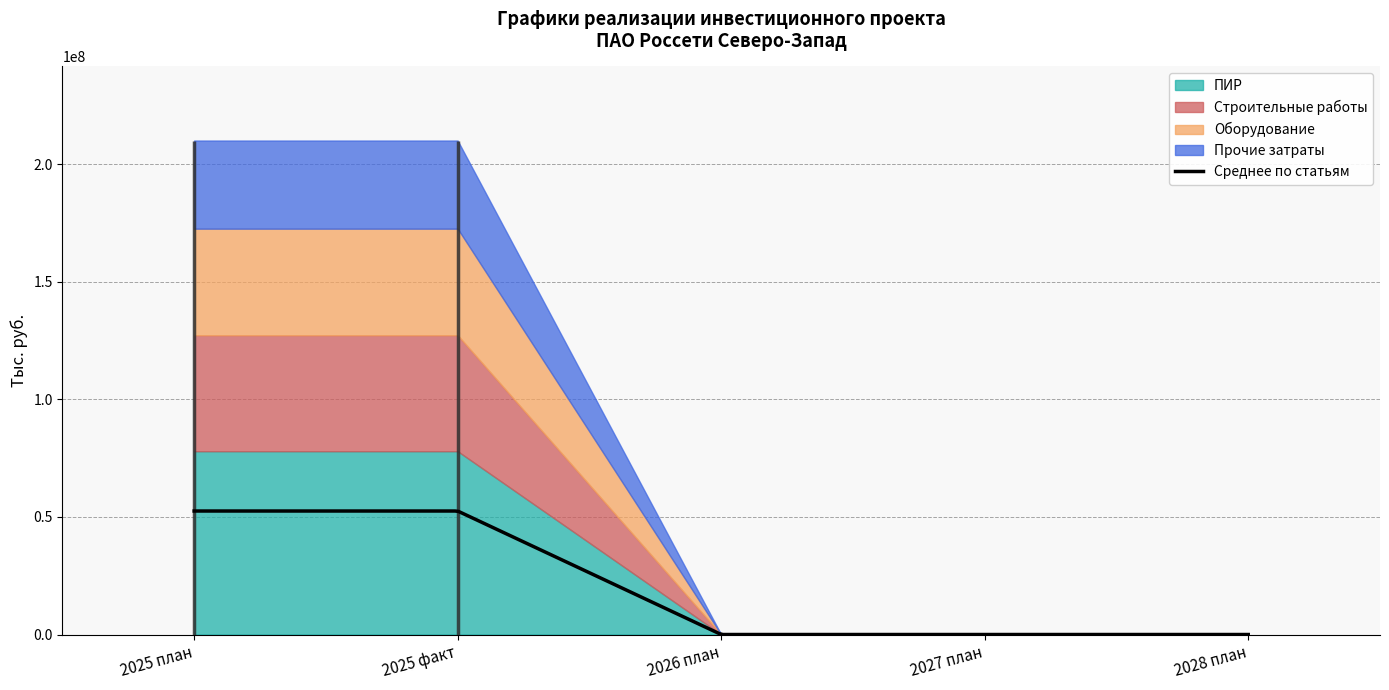

What is the highest value of the Среднее по статьям series?

52496616.5